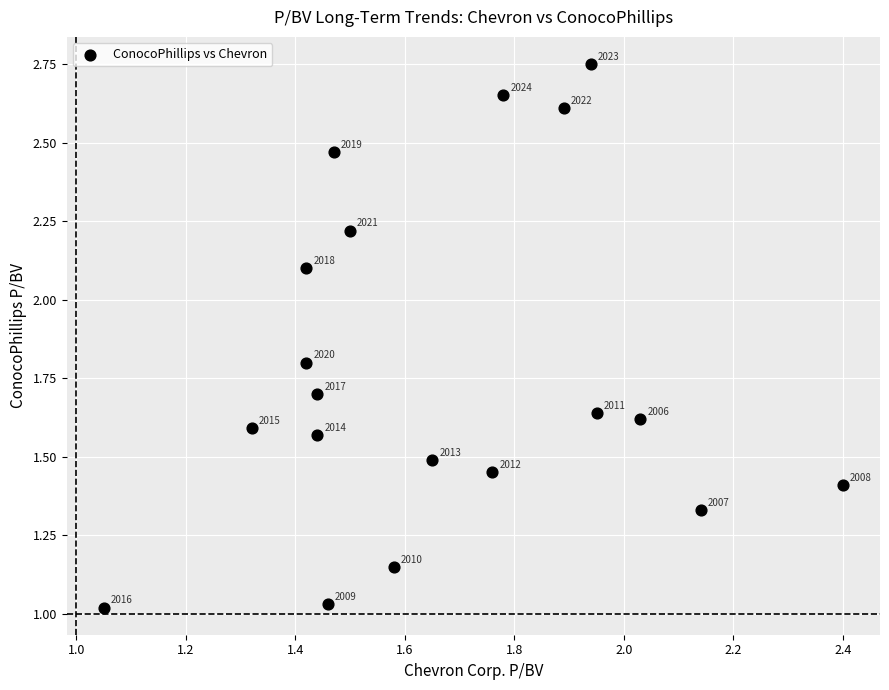

What is the range of Y values (max minus min)?

1.7